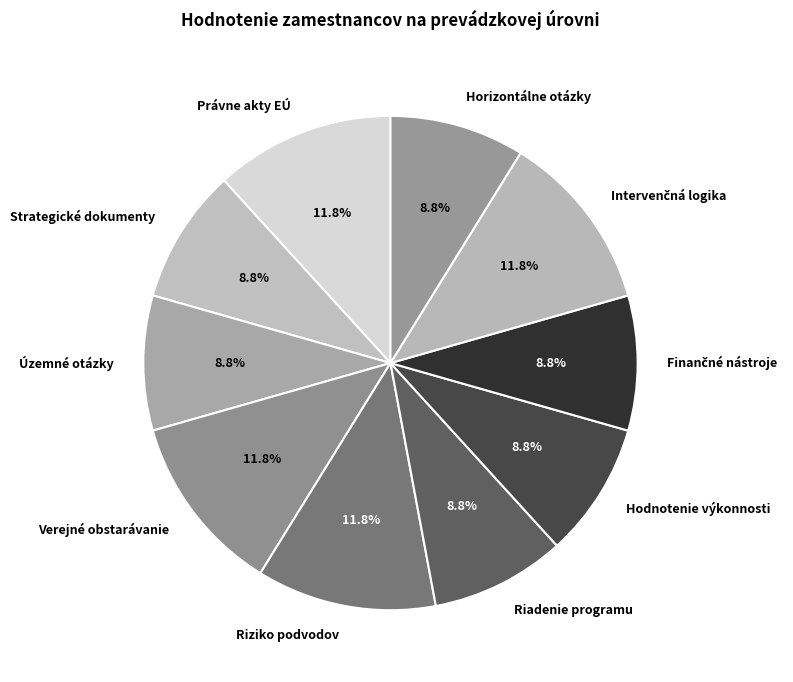

Do Právne akty EÚ and Horizontálne otázky together represent more than half of the pie?

No